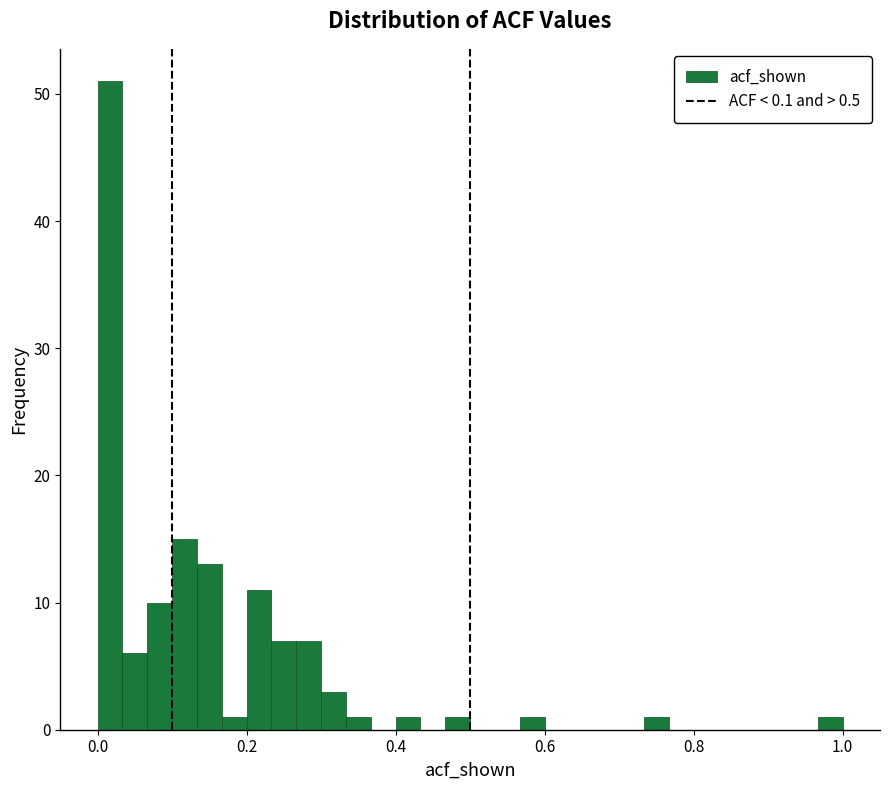

Read against the x-axis, roughly where is the centre of the tallest bar?

0.02